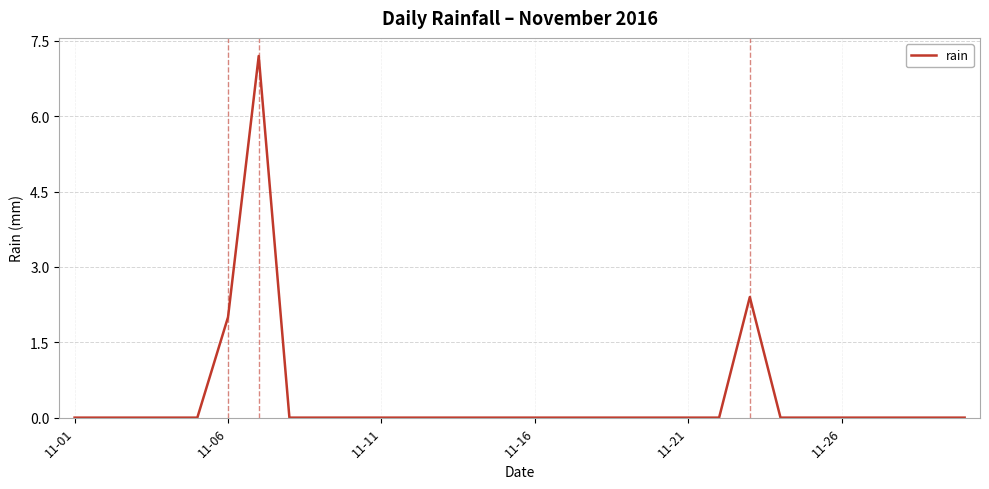

What is the maximum value shown in the chart?

7.2